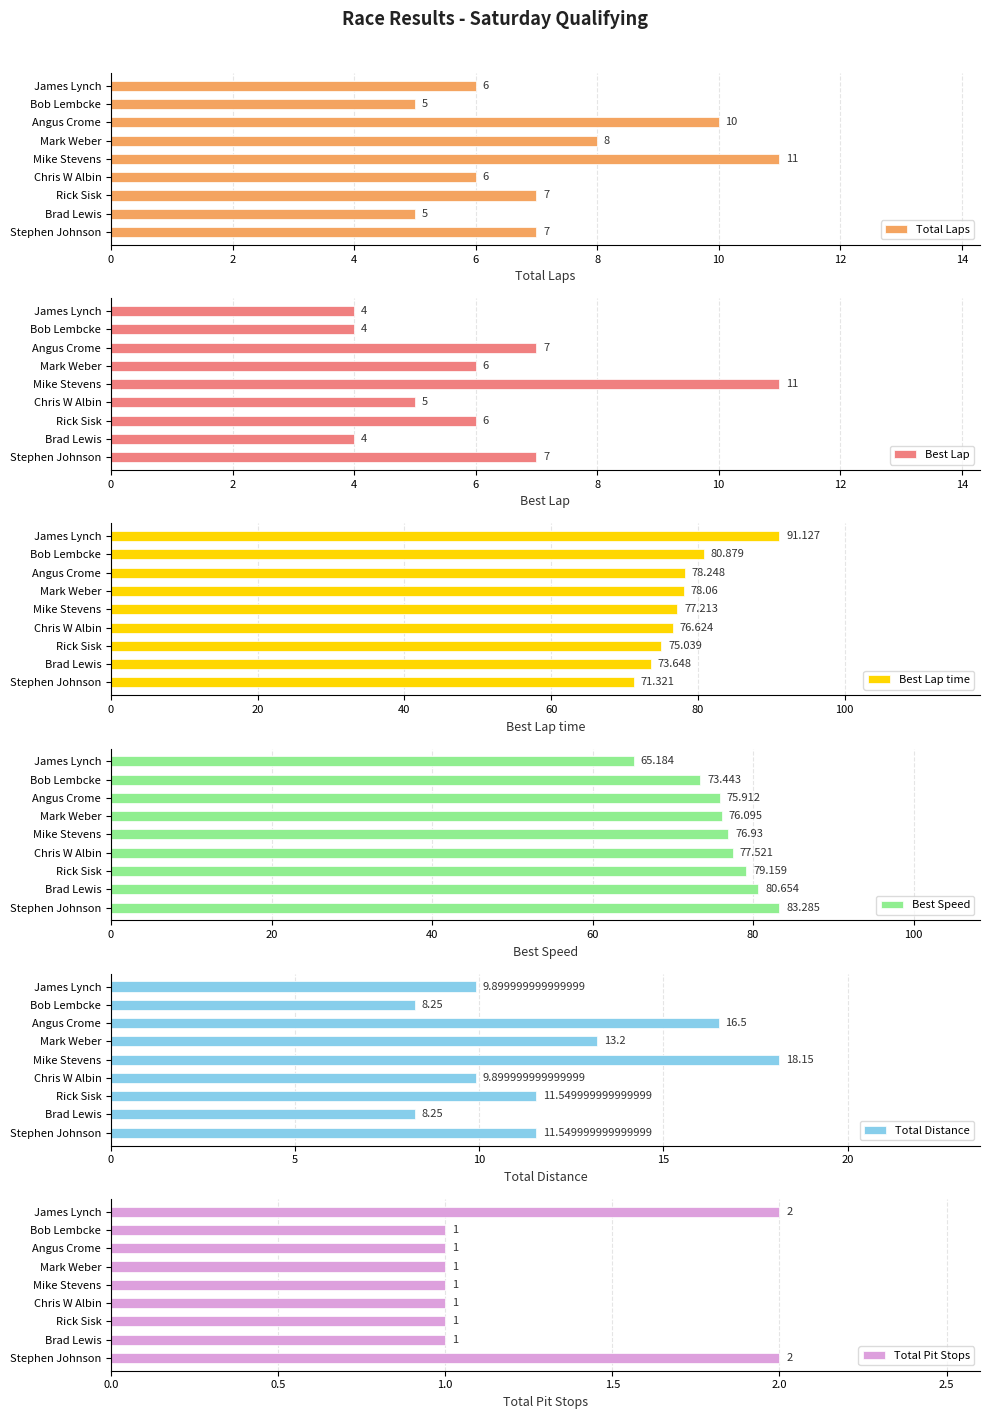

Reading left to right, what are all the values shown in this chart?

Total Laps: 7.0	5.0	7.0	6.0	11.0	8.0	10.0	5.0	6.0
Best Lap: 7.0	4.0	6.0	5.0	11.0	6.0	7.0	4.0	4.0
Best Lap time: 71.3	73.6	75.0	76.6	77.2	78.1	78.2	80.9	91.1
Best Speed: 83.3	80.7	79.2	77.5	76.9	76.1	75.9	73.4	65.2
Total Distance: 11.5	8.2	11.5	9.9	18.1	13.2	16.5	8.2	9.9
Total Pit Stops: 2.0	1.0	1.0	1.0	1.0	1.0	1.0	1.0	2.0